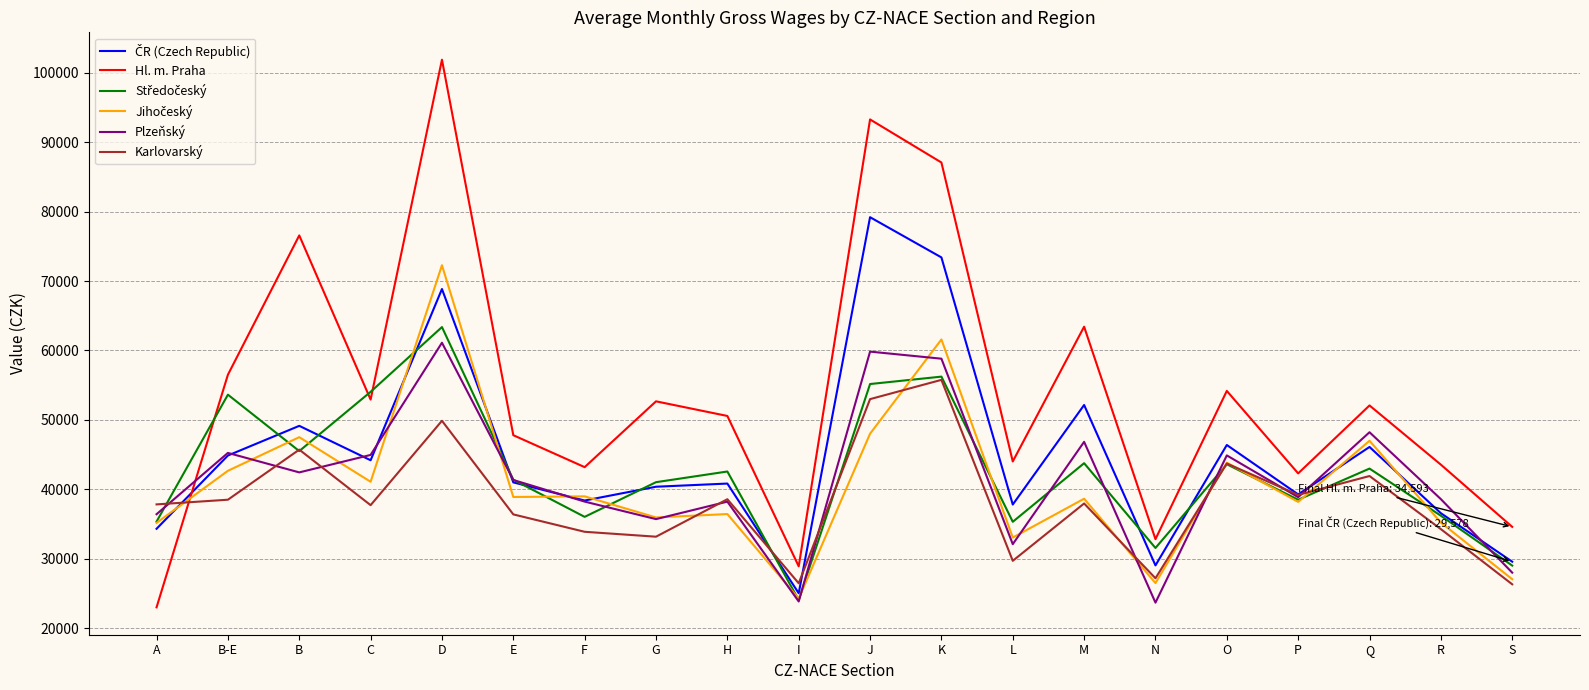

What is the difference between the Hl. m. Praha values at E and N?

14970